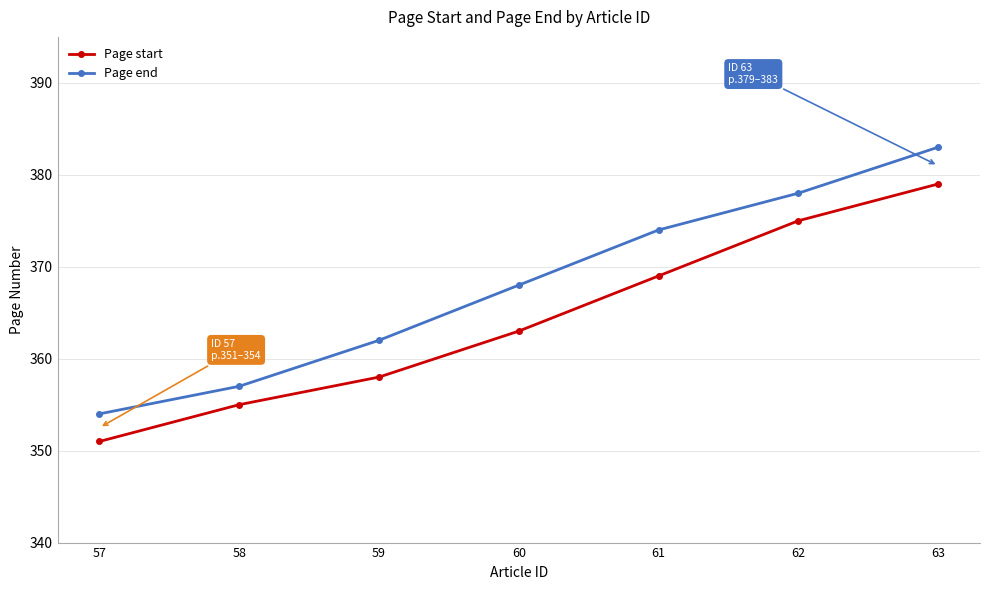

Is the value of Page start at 58 greater than the value of Page end at 62?

No